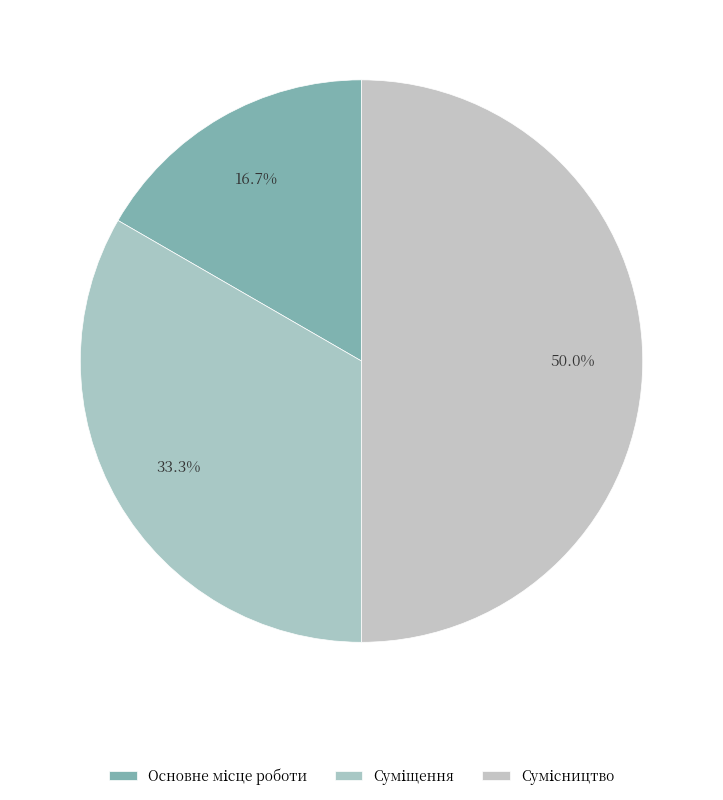

How many slices are in this pie chart?

3